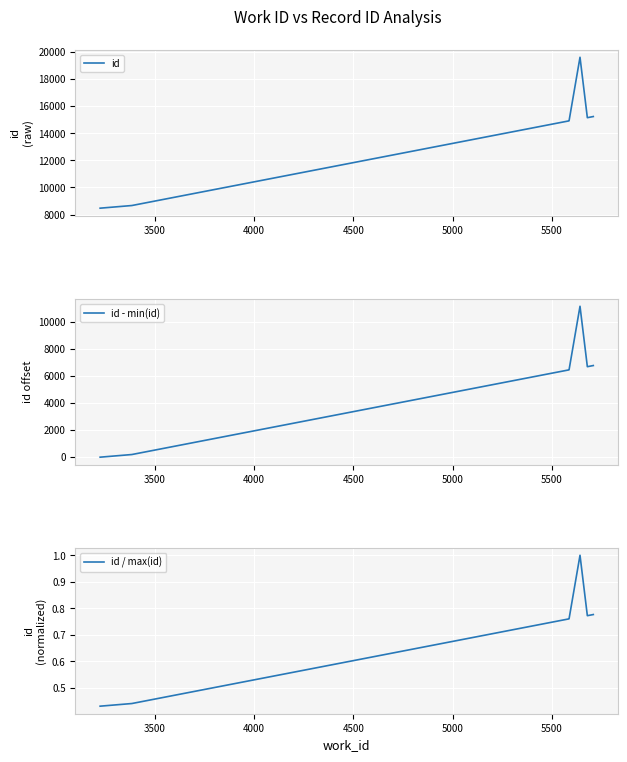

True or false: id / max(id) and id intersect in this chart.

False